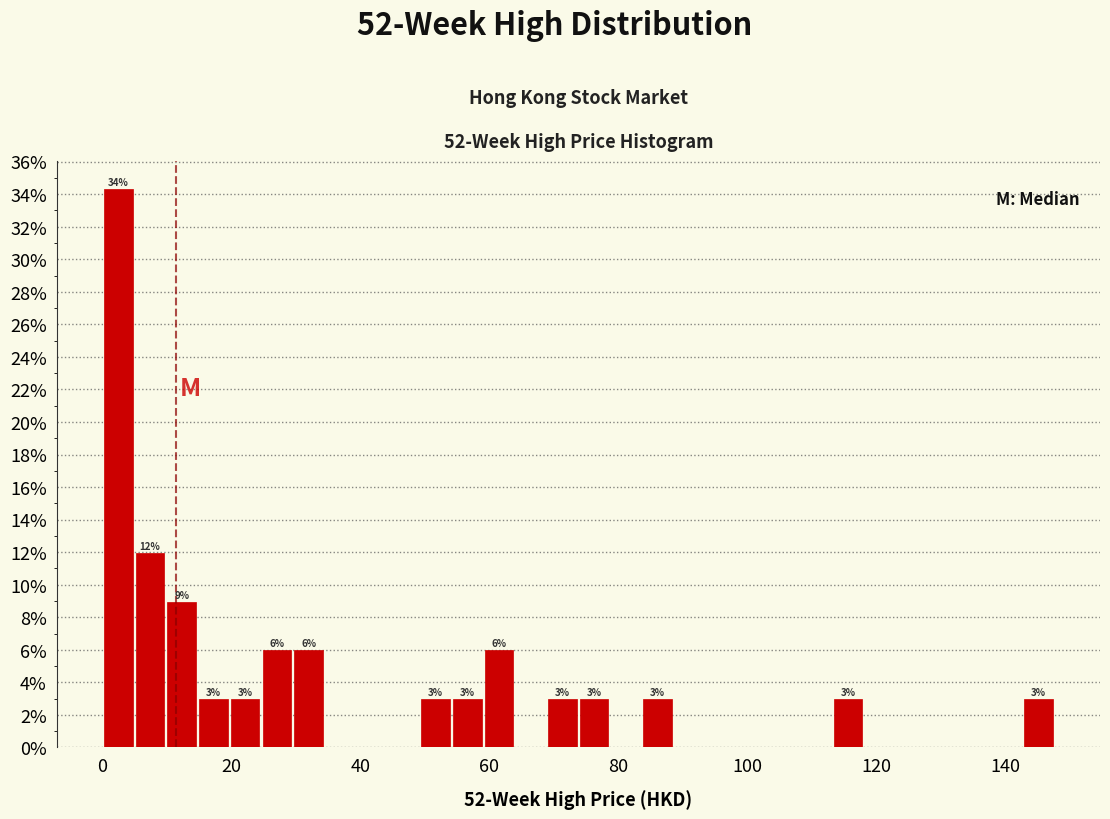

Around what value on the x-axis is the tallest bar? Give the approximate position of its centre, as read against the axis.

2